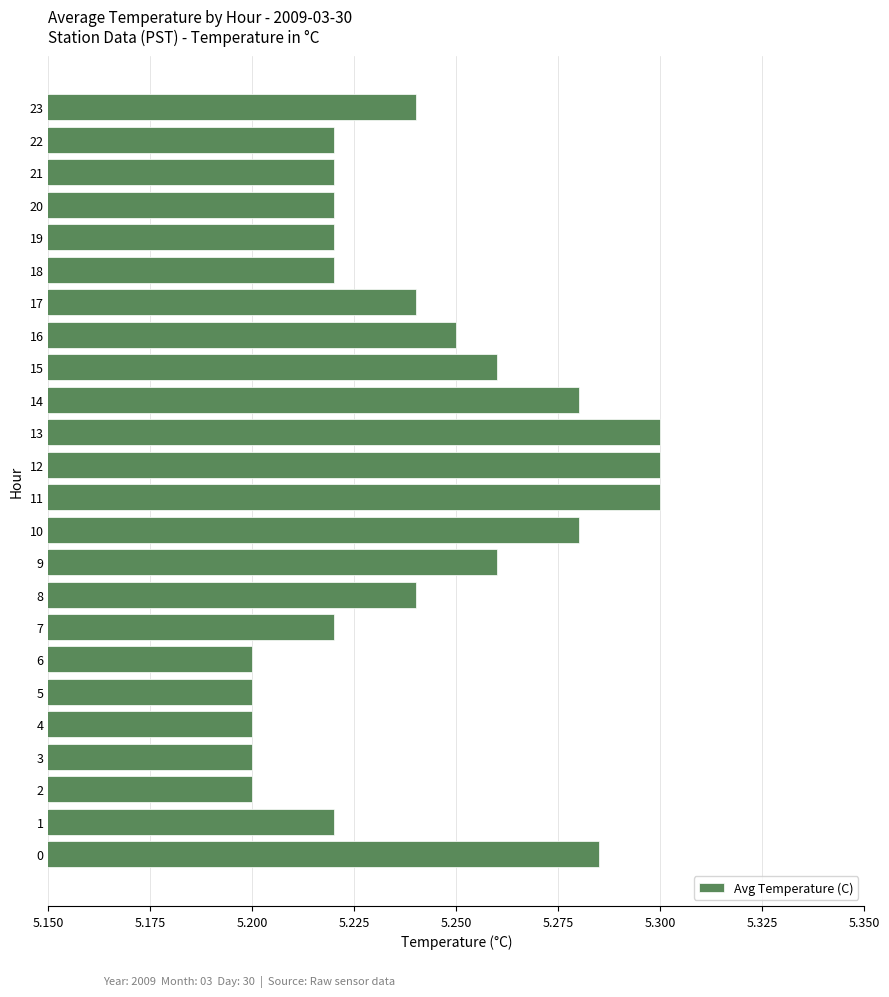

The chart shows a value of 5.2 at 16. True or false?

True